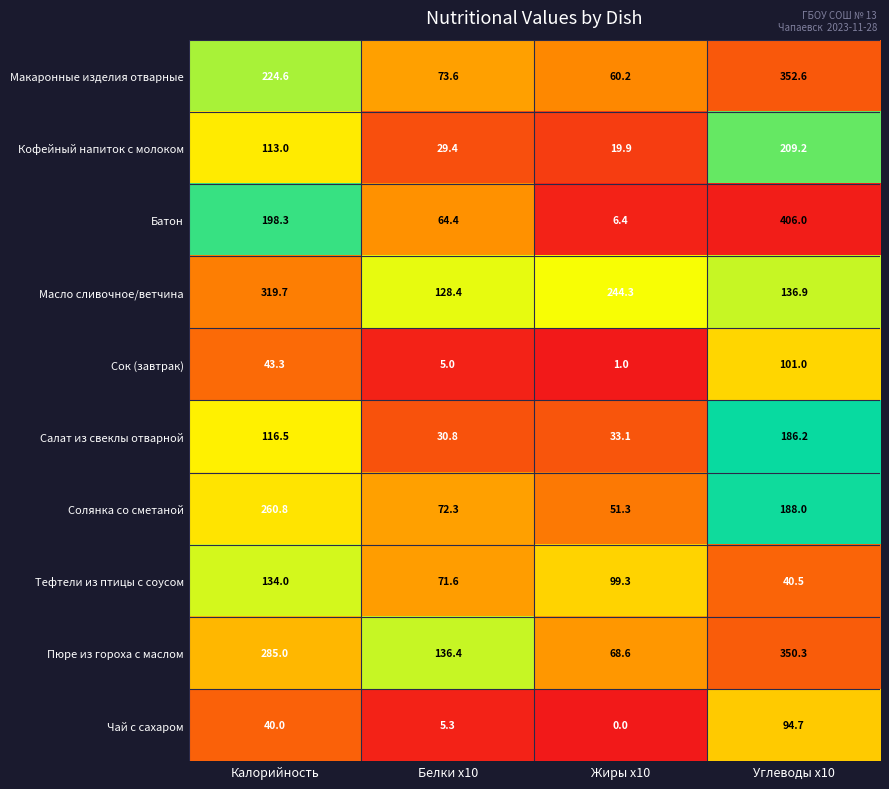

Where is Салат из свеклы отварной nearest to the value 108?

Калорийность